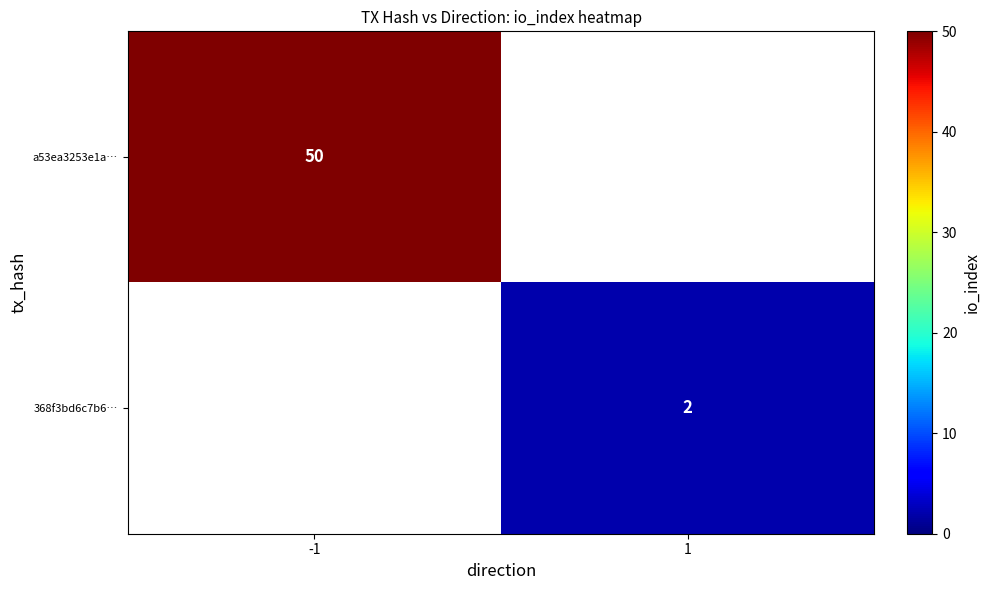

At which category does the chart reach its peak across all series?

-1